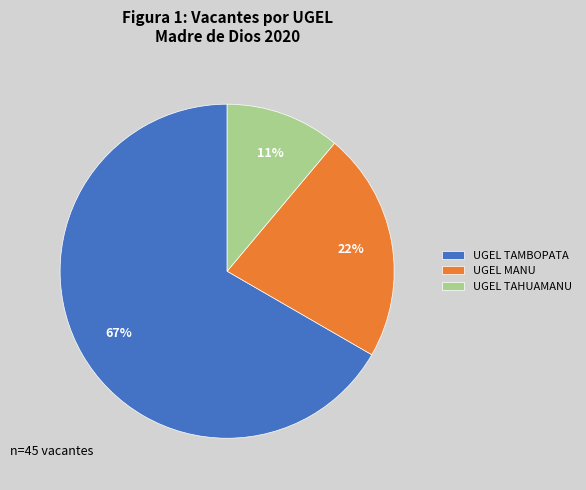

What is the majority slice?

UGEL TAMBOPATA